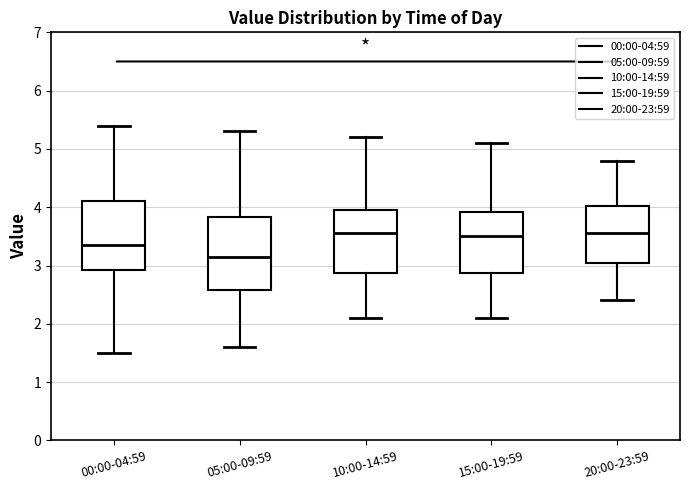

Where does the upper whisker of the box for 20:00-23:59 end on the y-axis? The values are not printed on the chart, so give them approximately, as read against the axis.

4.8